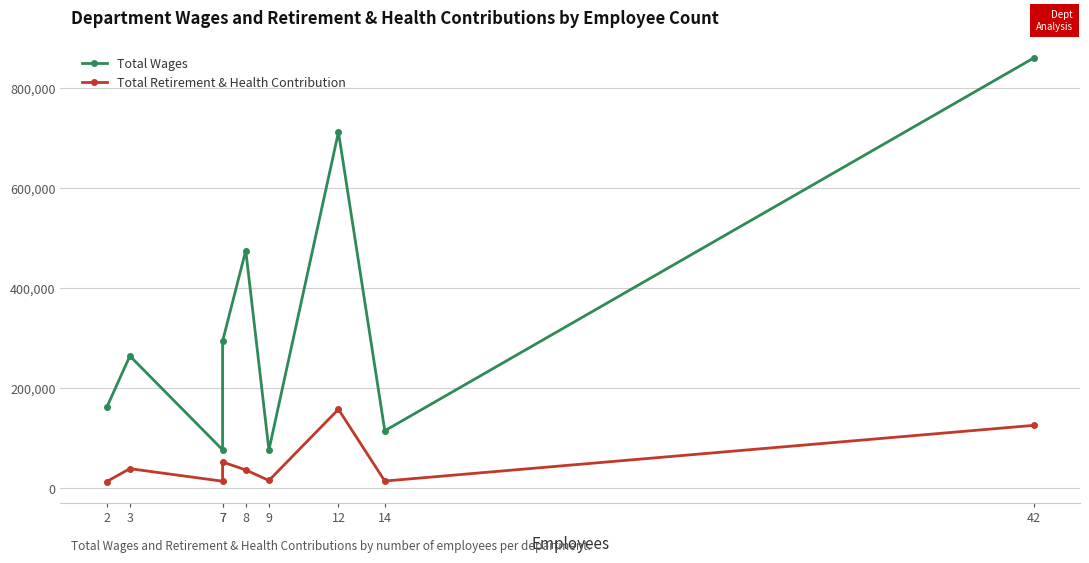

What is the highest value of the Total Retirement & Health Contribution series?

157487